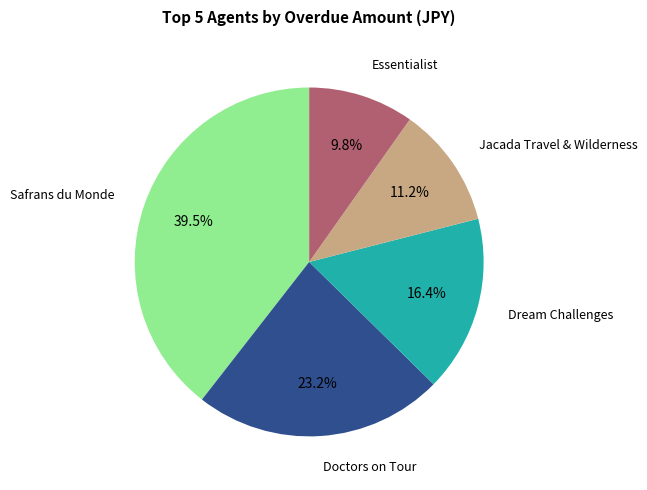

Do Doctors on Tour and Jacada Travel & Wilderness together represent more than half of the pie?

No